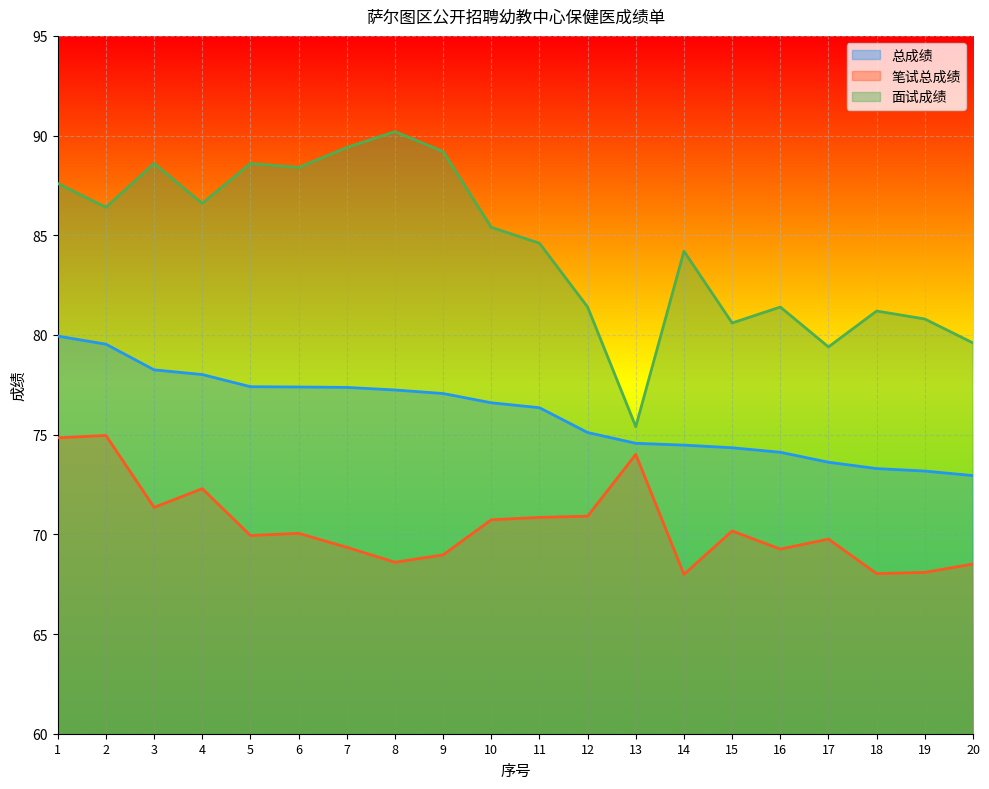

What is the difference between the 面试成绩 values at 3 and 18?

7.4